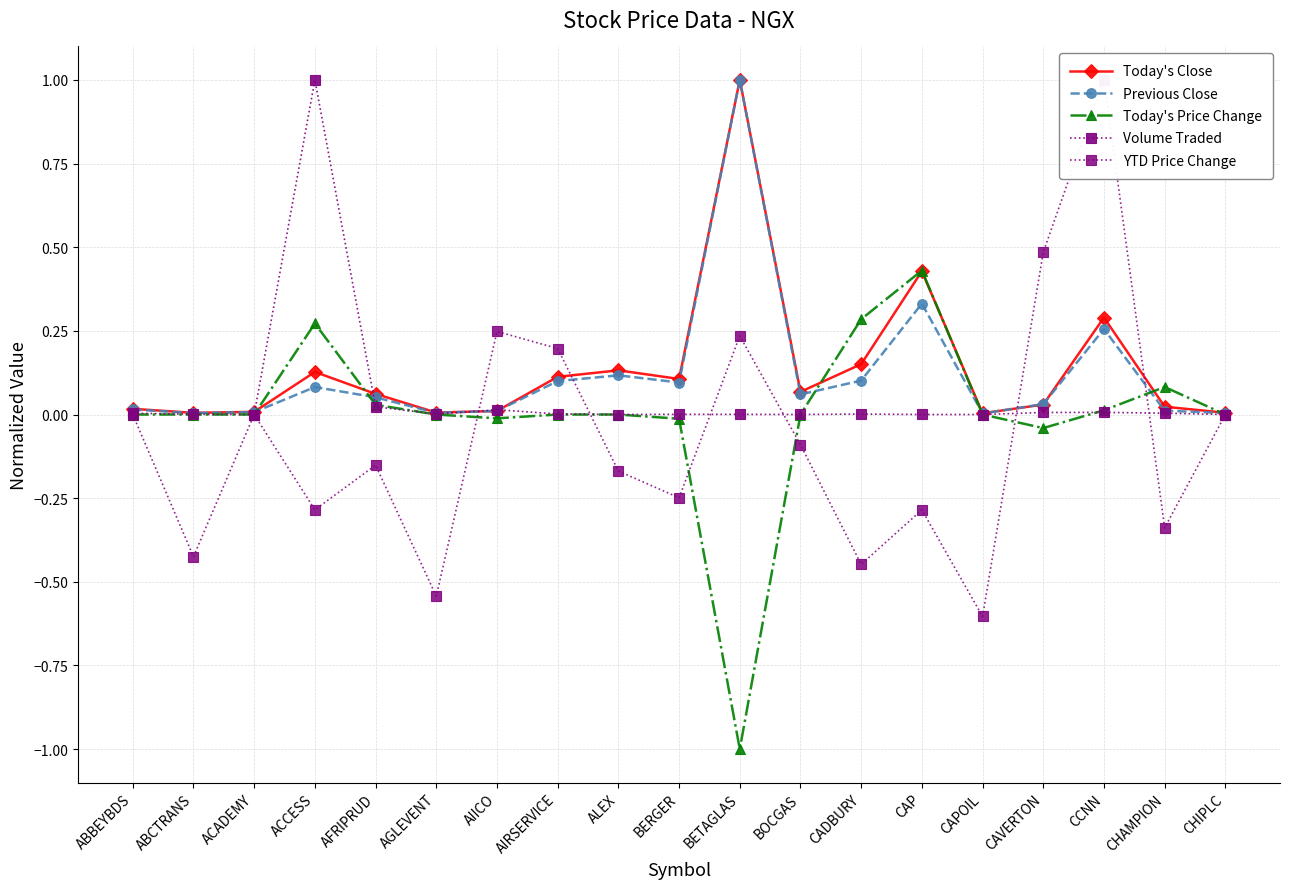

Between which two adjacent categories do Today's Price Change and Today's Close first intersect?

ACADEMY and ACCESS